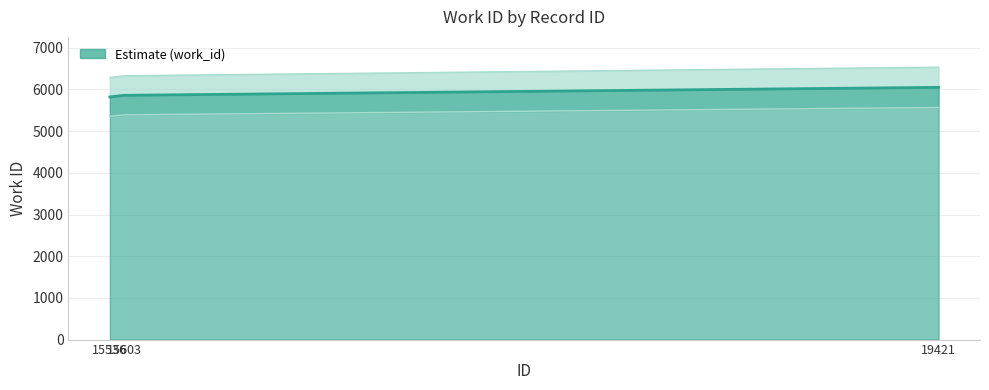

Approximately how many times larger is the value at 19421 compared to 15603?

1.0